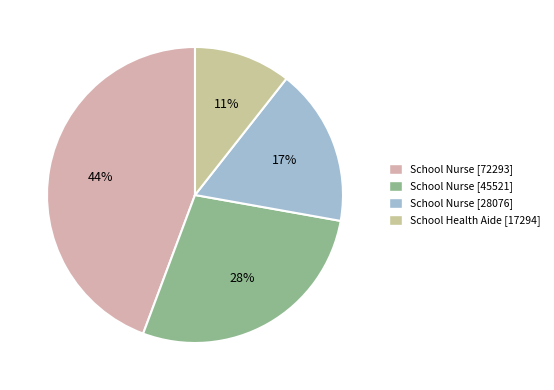

What is the smallest slice in the pie chart?

School Health Aide [17294]